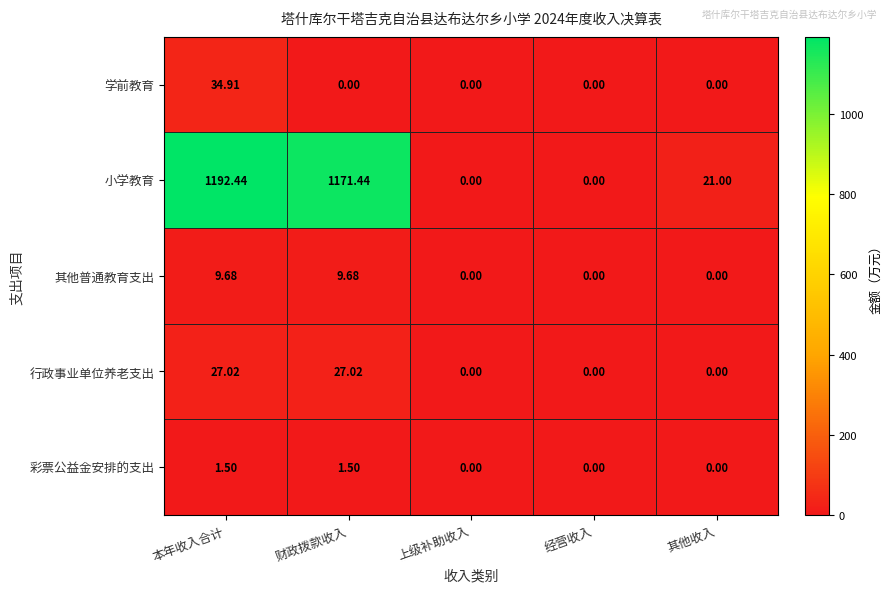

What is the difference between the highest and lowest values at 财政拨款收入?

1171.4